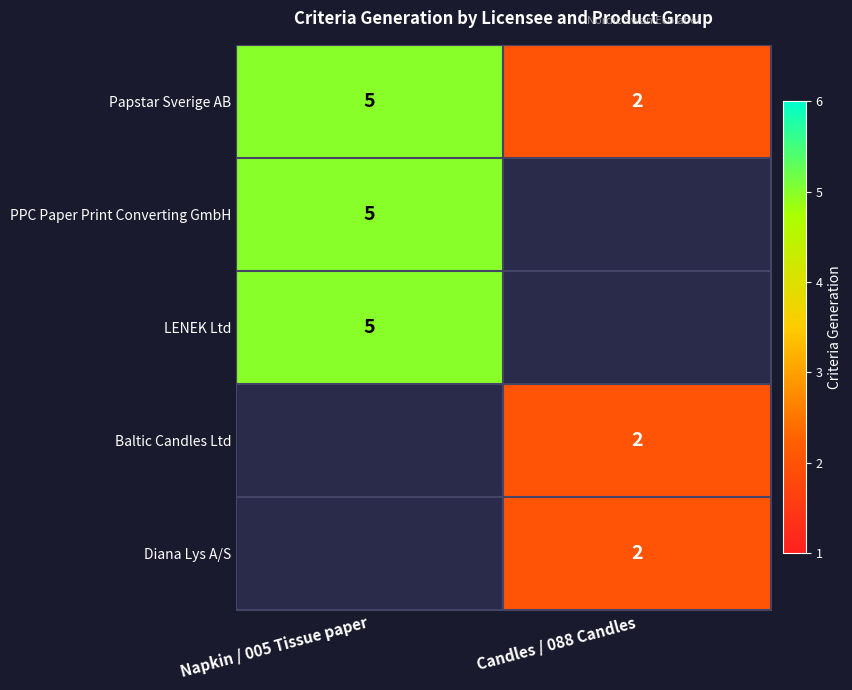

The Baltic Candles Ltd series shows 1 at Candles / 088 Candles. True or false?

False